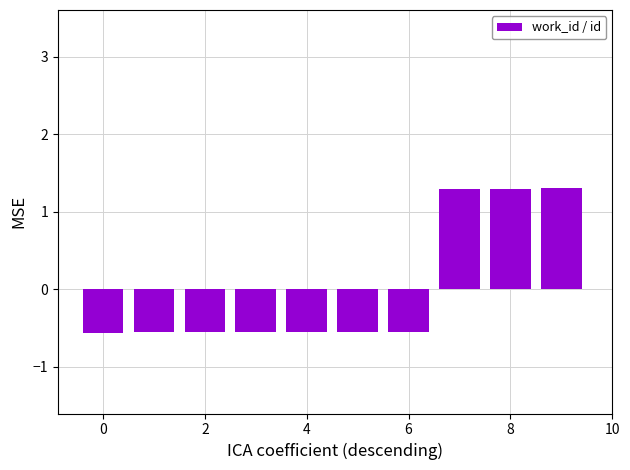

What is the greatest value displayed?

1.3